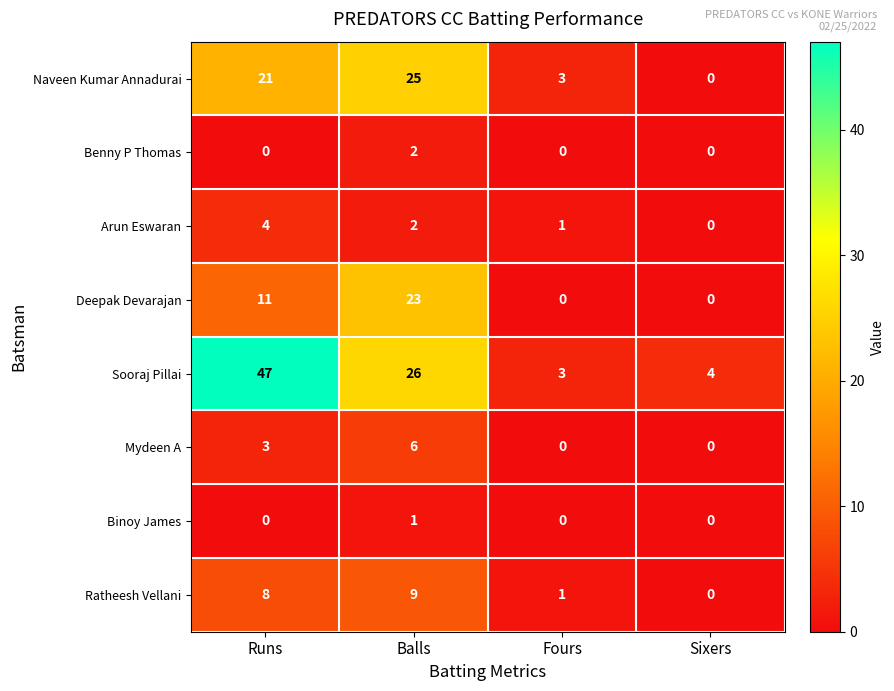

At which label does Naveen Kumar Annadurai reach its minimum?

Sixers